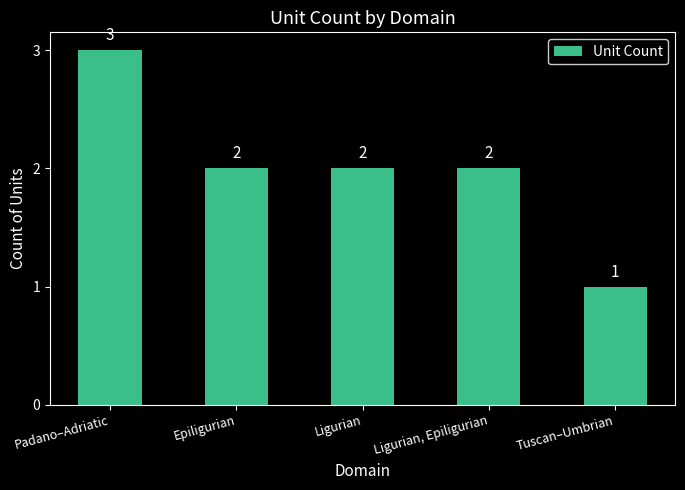

How many bars are there in total?

5